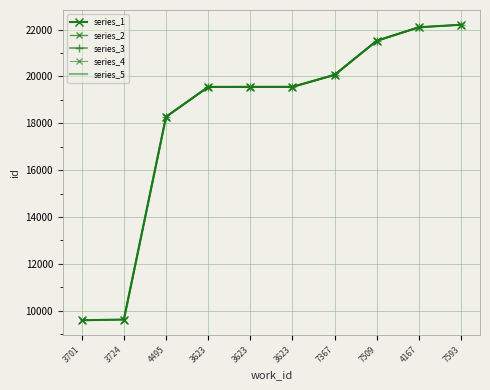

At which label does the data first exceed 19555?

7367